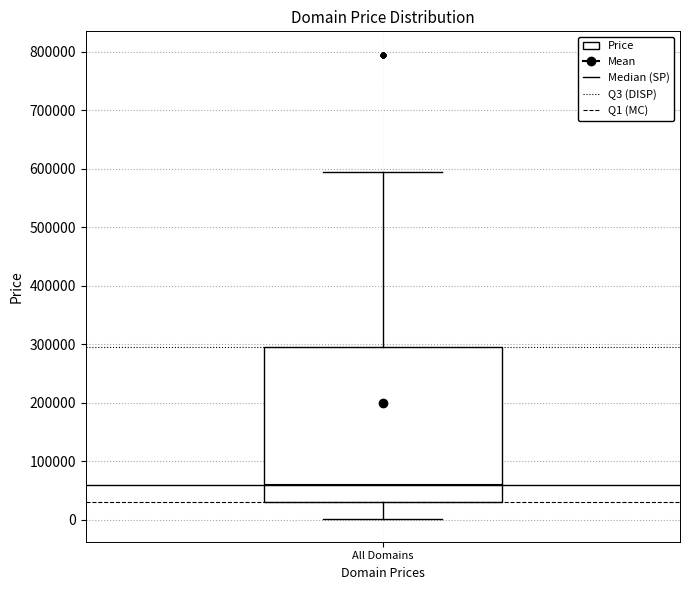

Read this box plot against the y-axis: the position of the median line, the range covered by the box, and the ends of both whiskers. The values are not printed on the chart, so give them approximately, as read against the axis.

median 60000, box 30000 to 290000, whiskers 0 to 590000